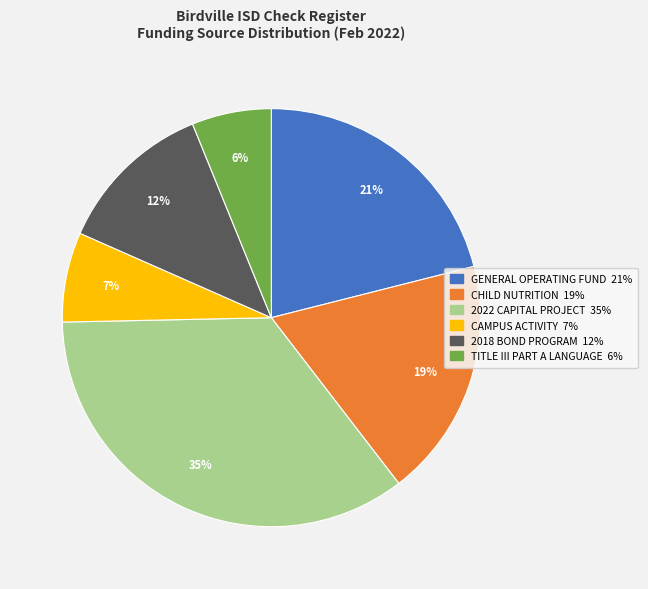

Combined, do CAMPUS ACTIVITY and 2022 CAPITAL PROJECT account for over 50%?

No